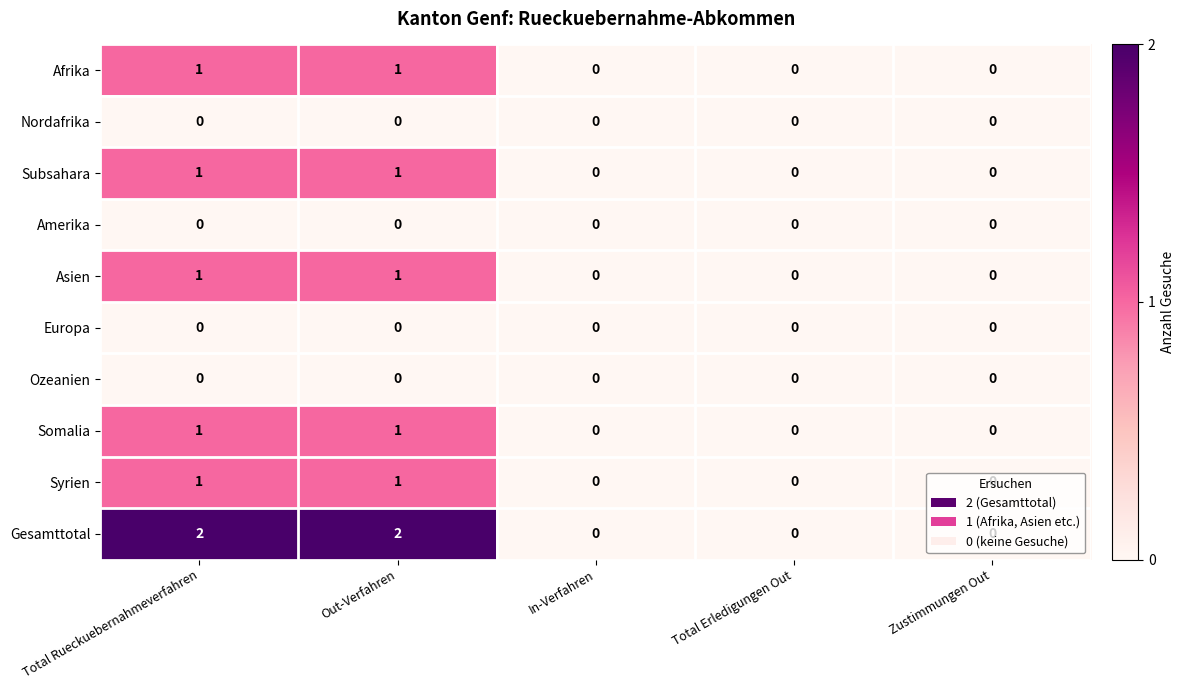

Which series has the largest total across all categories?

Gesamttotal